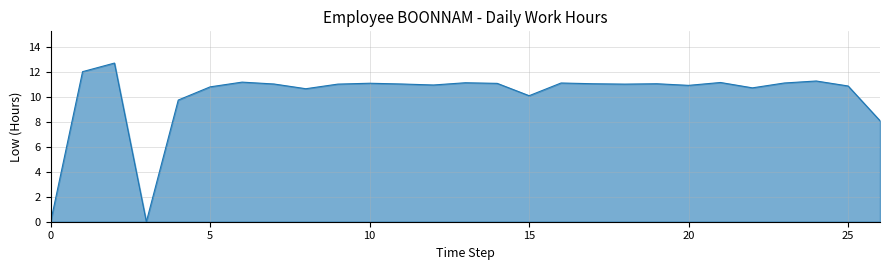

What is the maximum value shown in the chart?

12.7